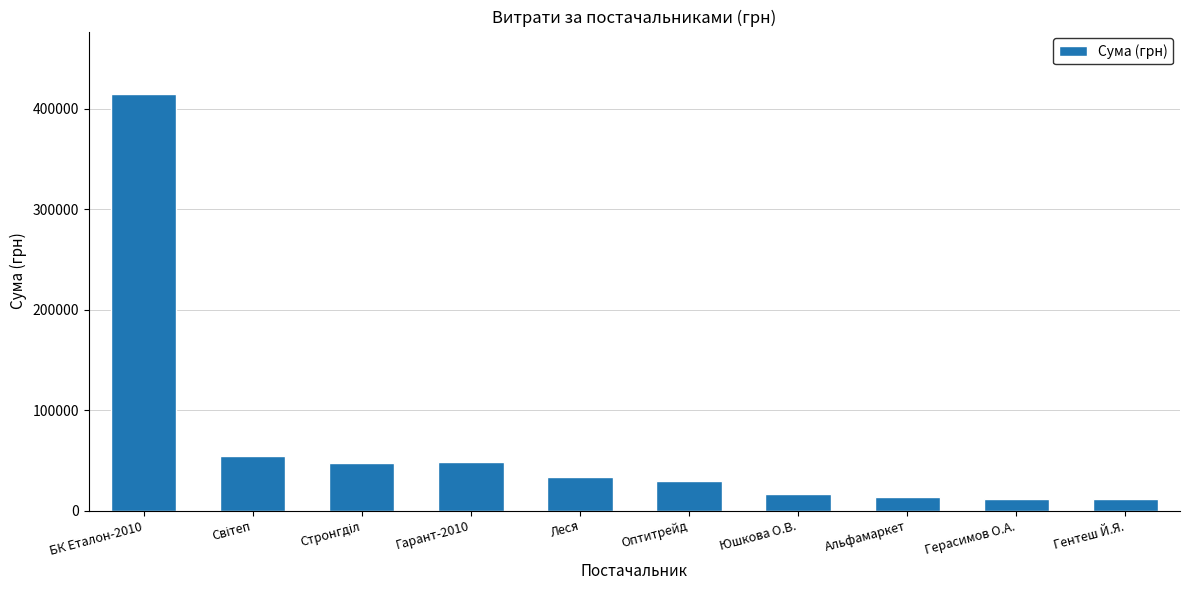

Between Гентеш Й.Я. and Оптитрейд, which is larger?

Оптитрейд